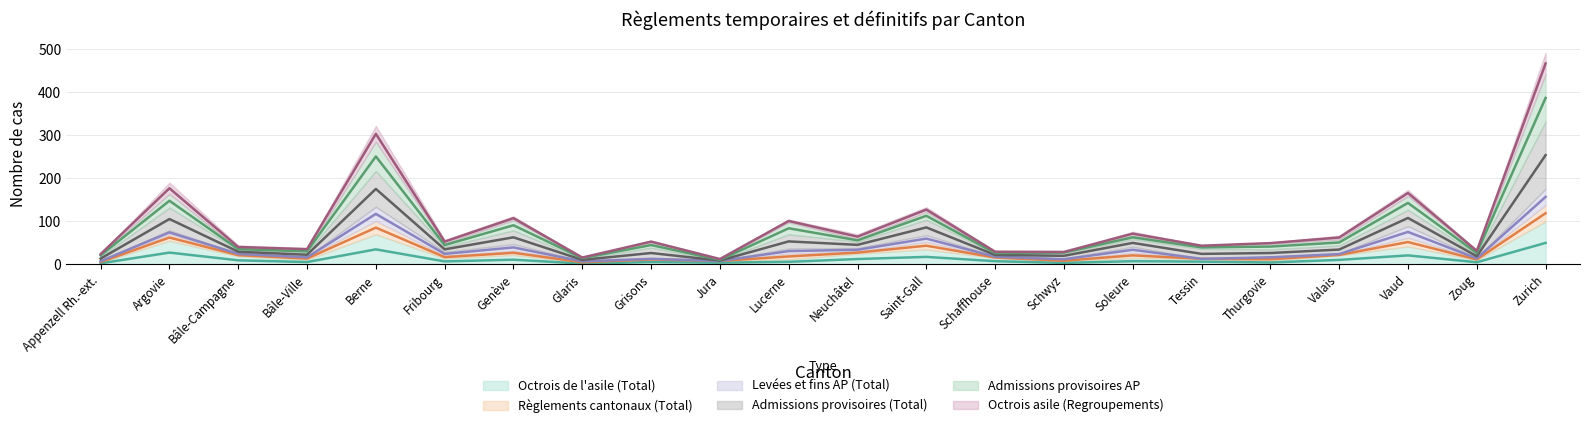

How many interior local valleys does the Octrois asile (Regroupements) series have?

7